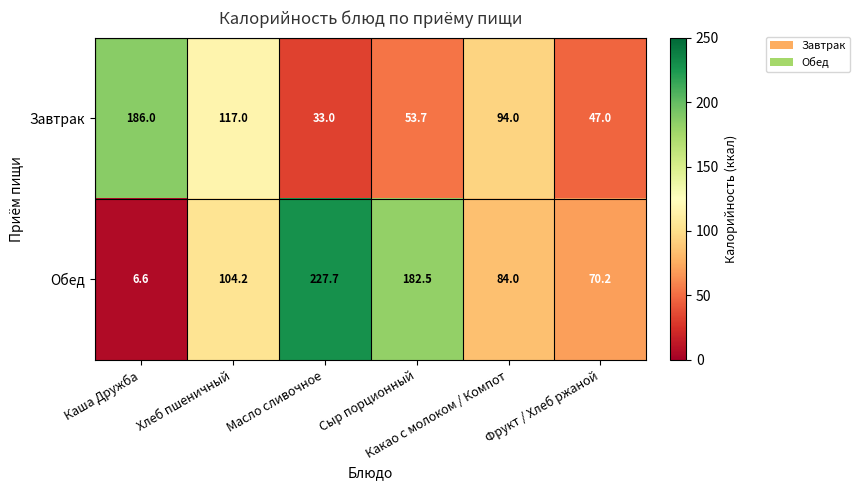

How many series are shown in this chart?

2